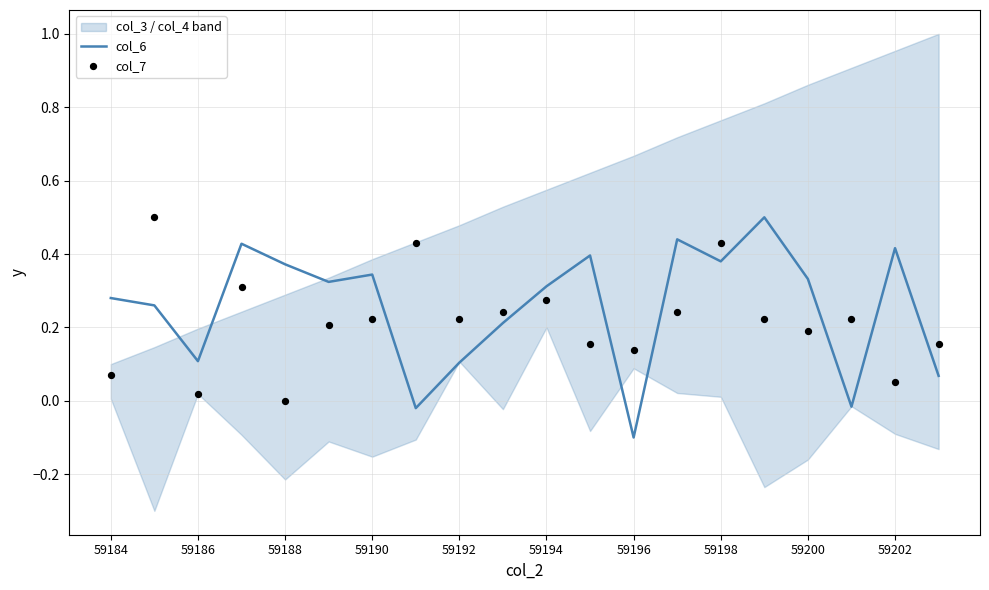

Where does the col_6 series first go above 0?

59184